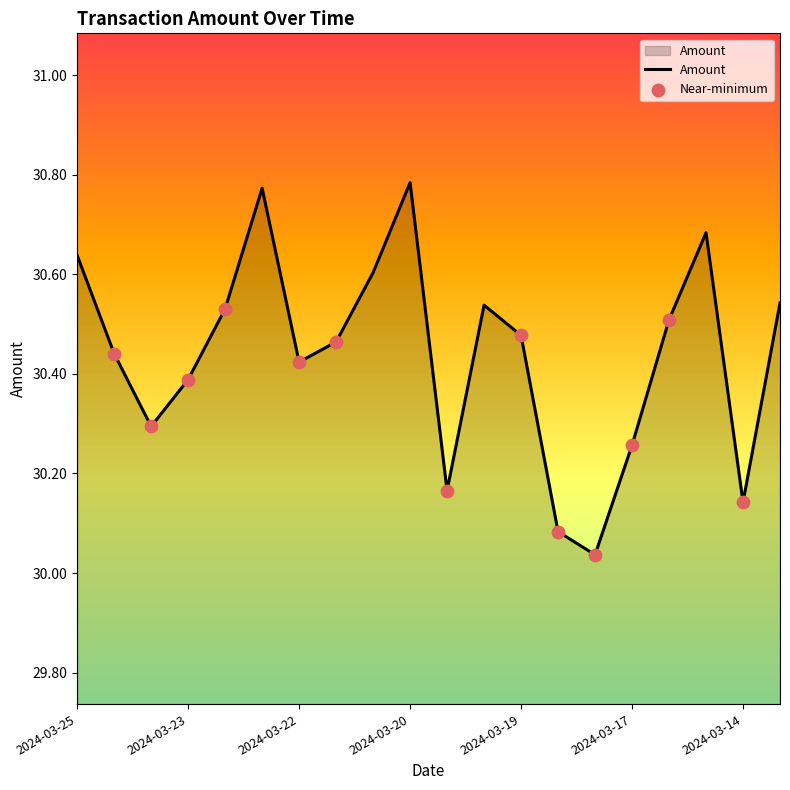

What is the difference between the maximum and minimum values?

0.7